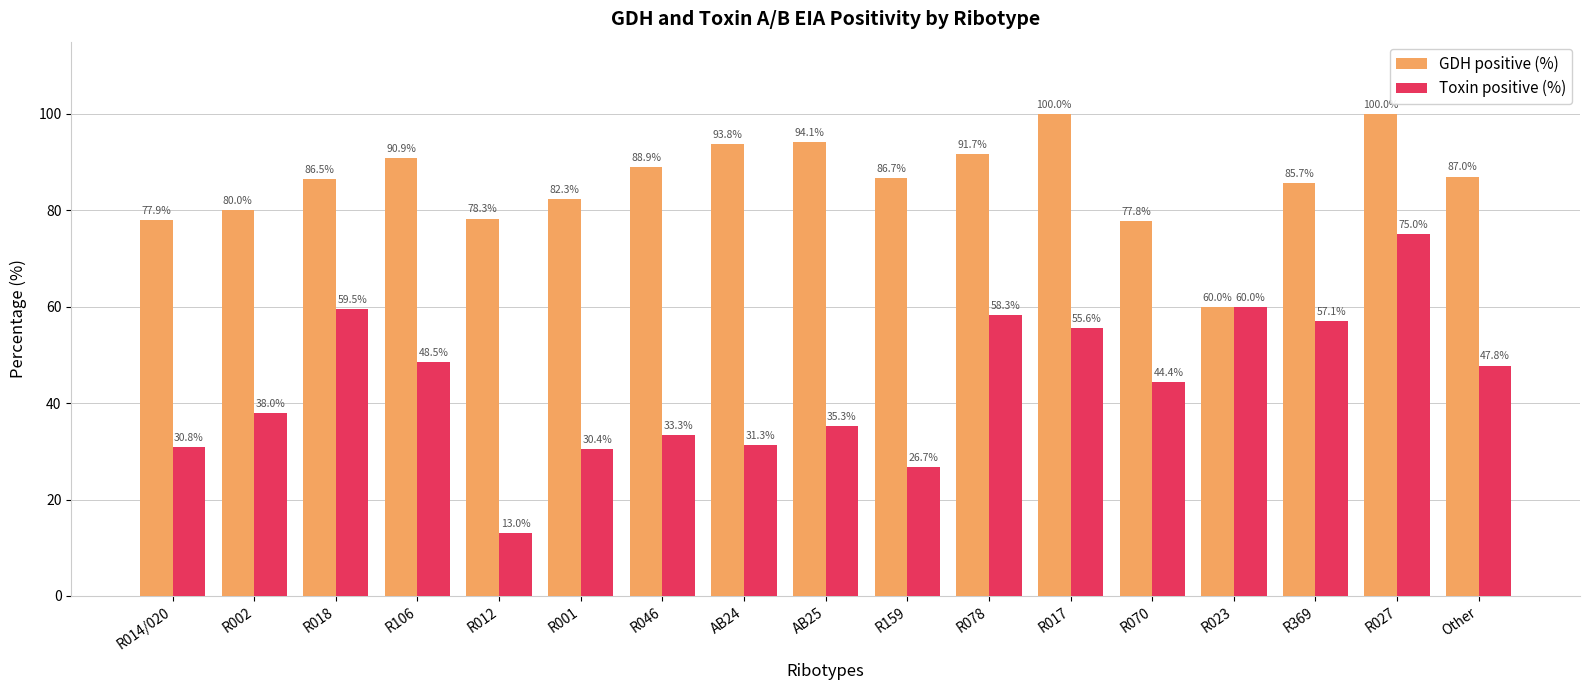

Which series has the widest spread of values?

Toxin positive (%)